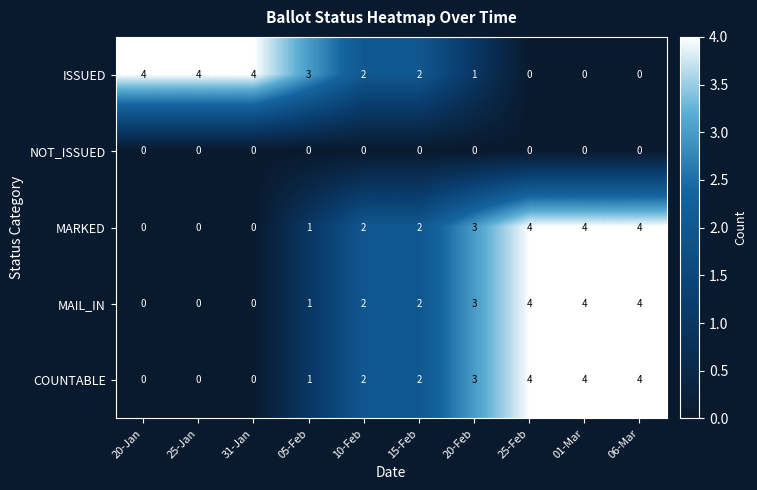

Read the MAIL_IN value at 20-Feb.

3